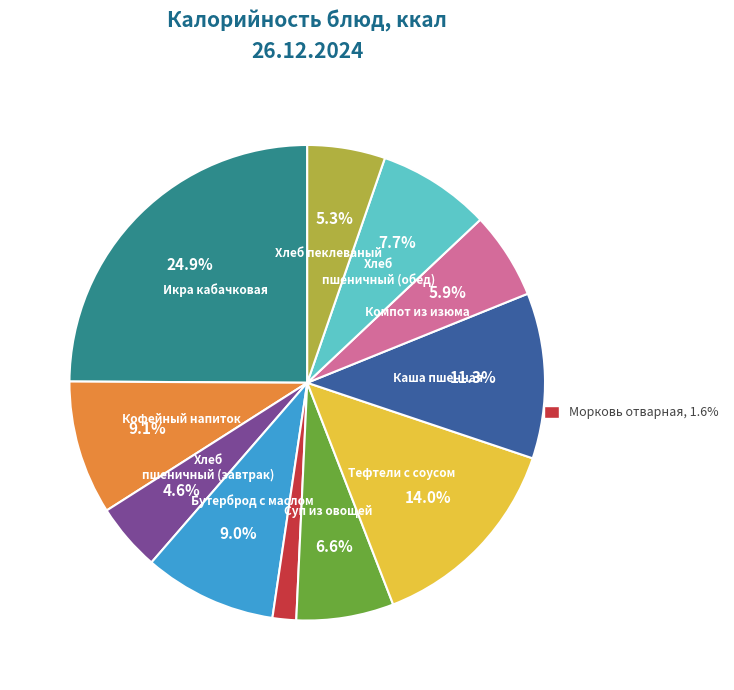

Does any single category account for the majority?

No